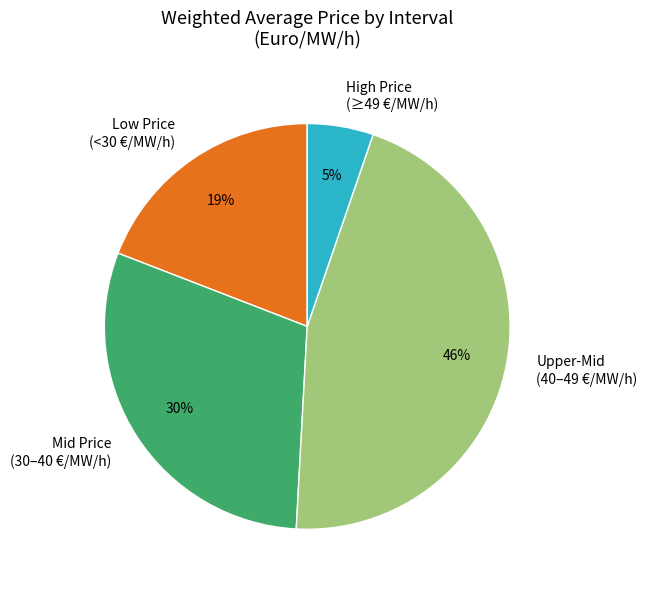

Do Mid Price (30–40 €/MW/h) and High Price (≥49 €/MW/h) together represent more than half of the pie?

No